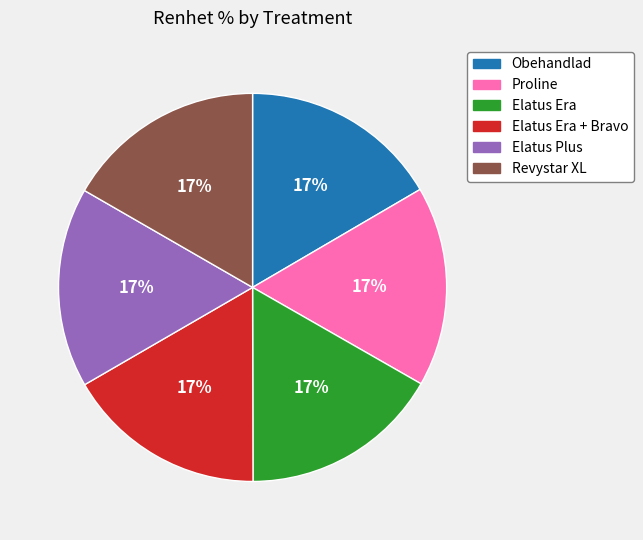

Does any single category account for the majority?

No